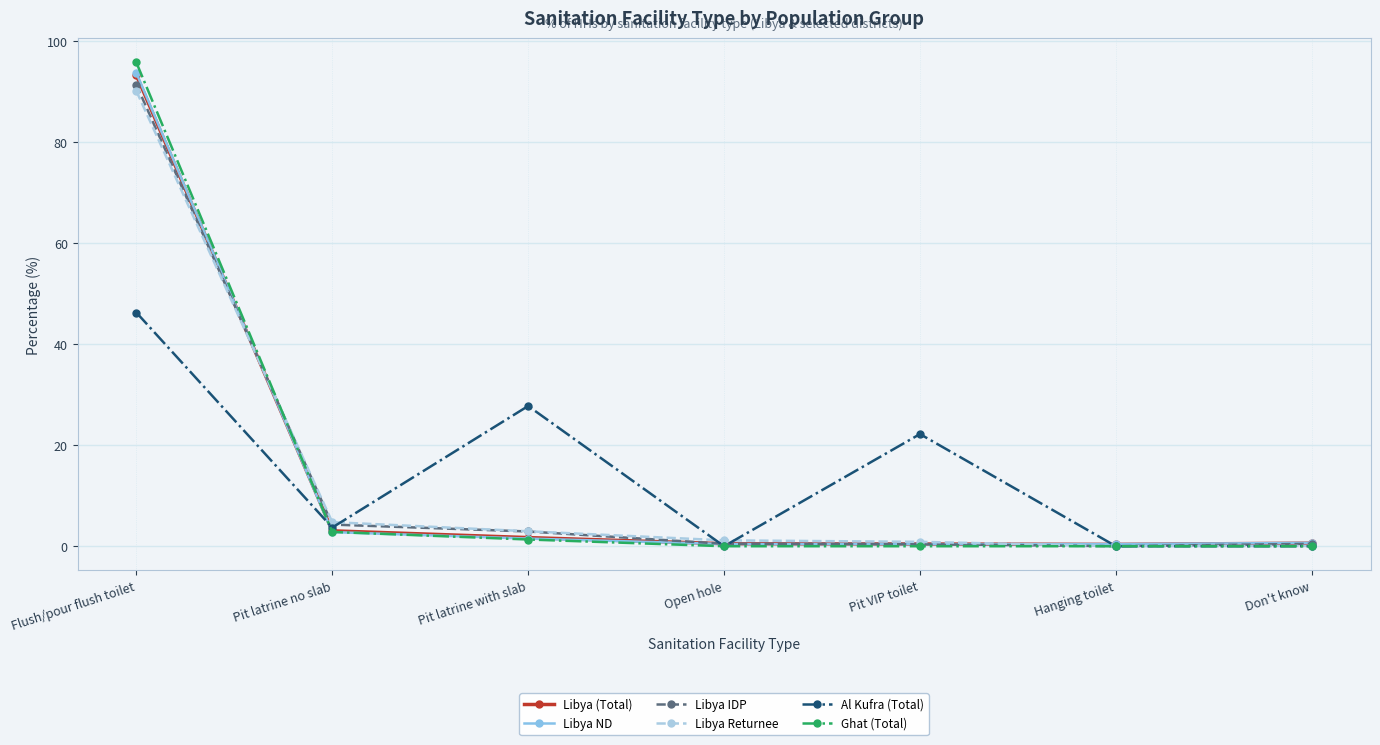

What is the minimum value for Libya (Total)?

0.4